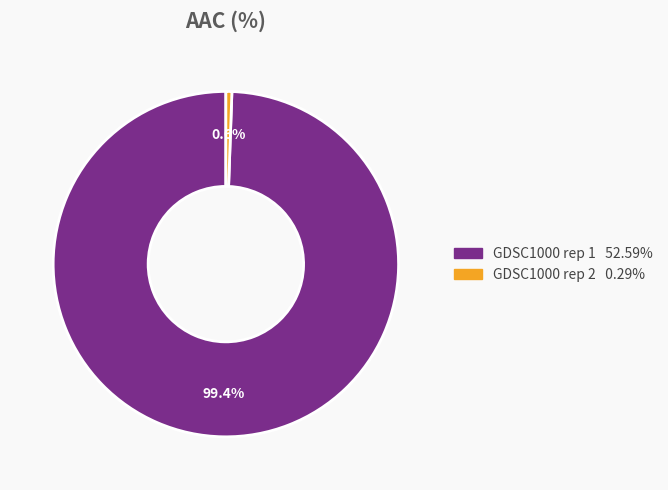

To the nearest percent, what is the difference between the largest and smallest slice percentages?

99%